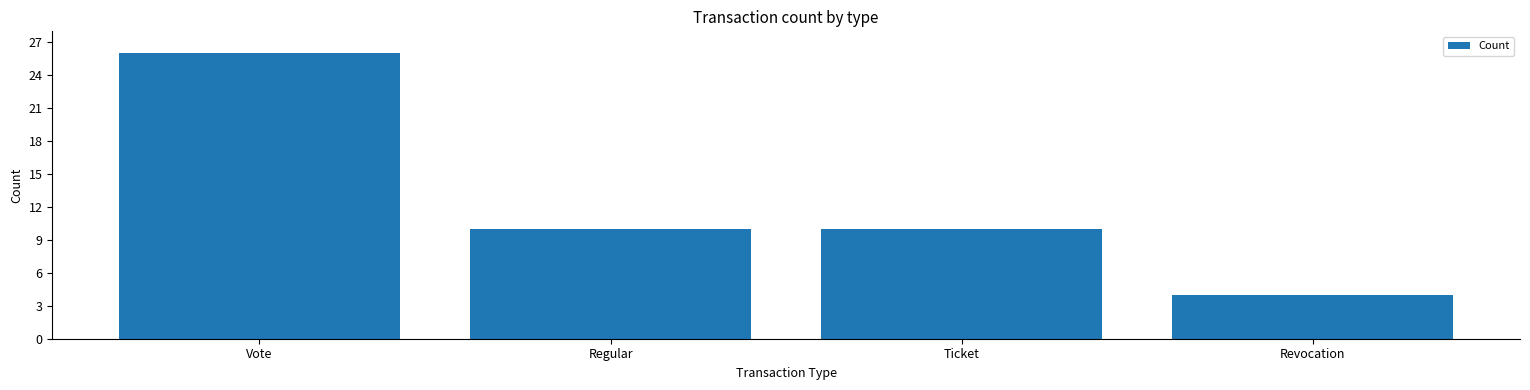

What is the minimum value shown in the chart?

4